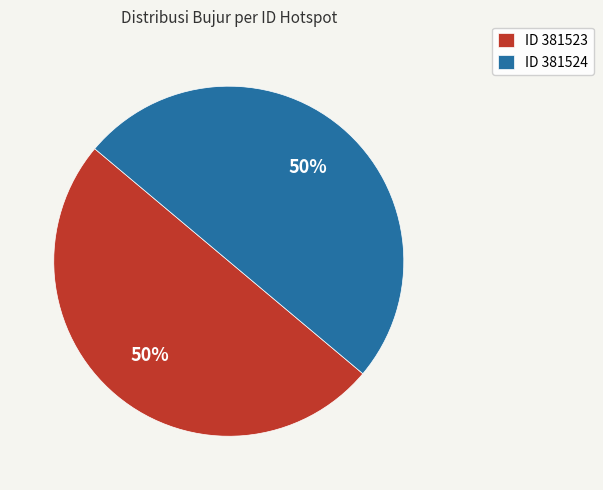

Is the sum of ID 381523 and ID 381524 greater than half?

Yes